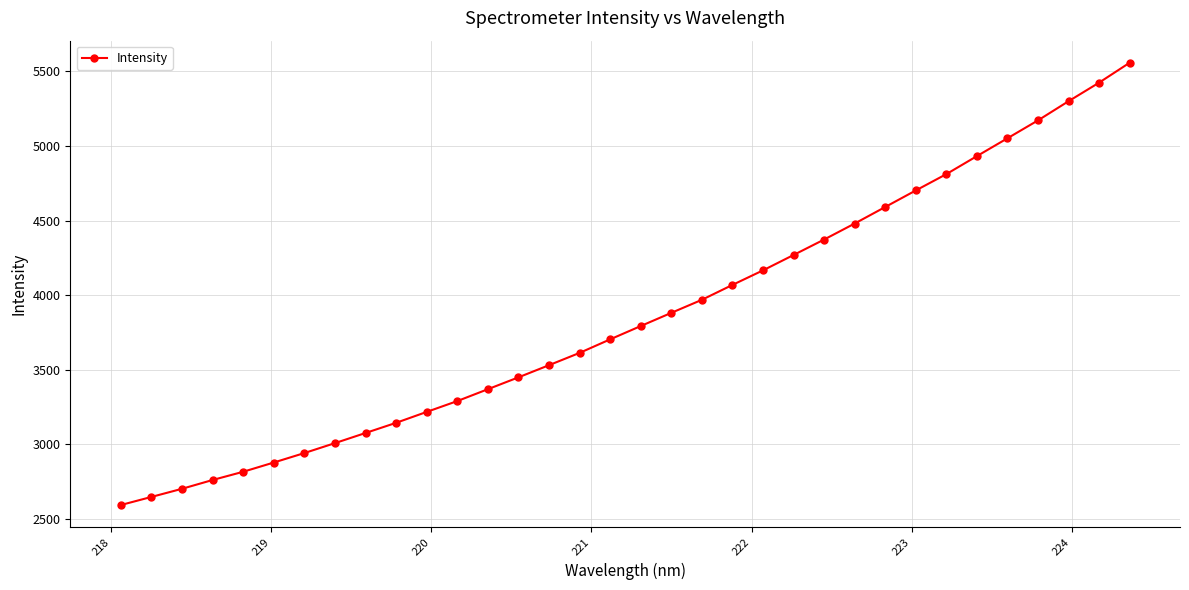

True or false: there are more than 1 points higher than both neighbors.

False